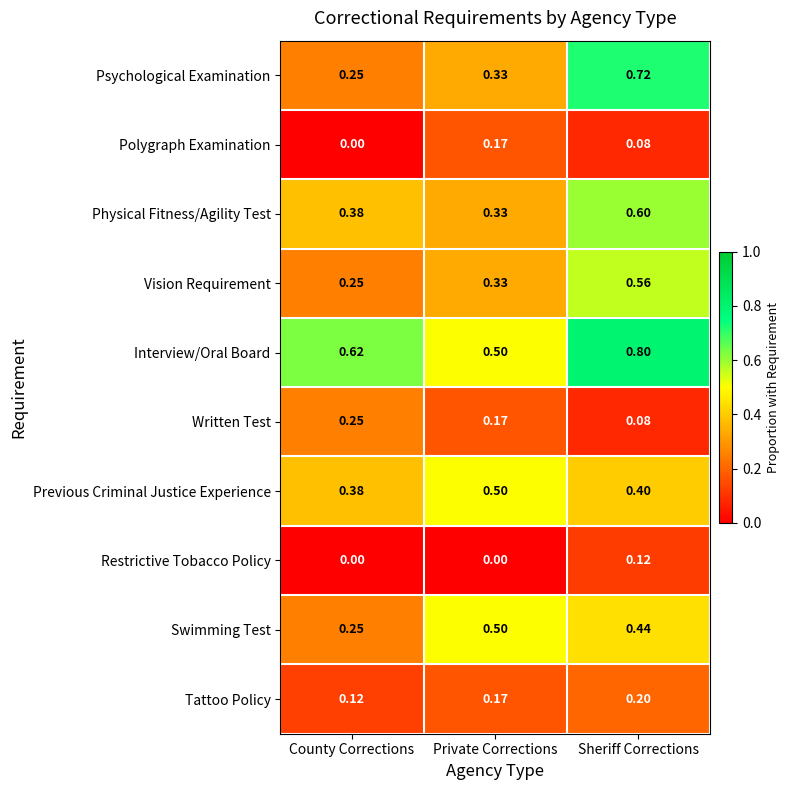

At which label is Polygraph Examination closest to 0?

County Corrections